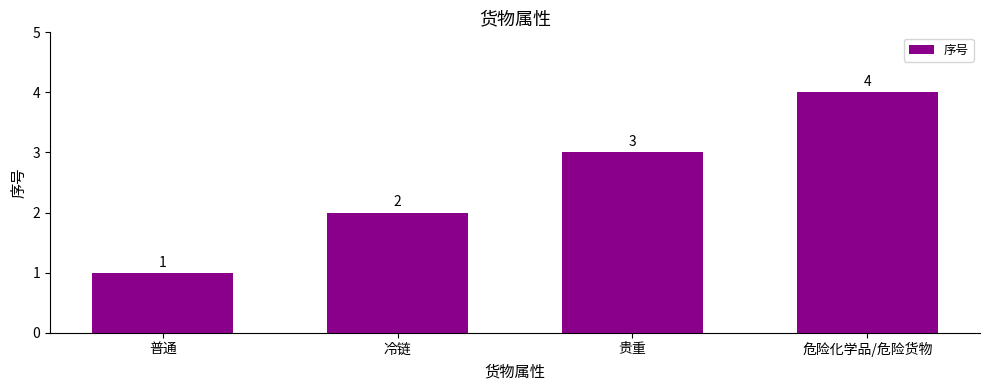

How many series are shown in this chart?

1